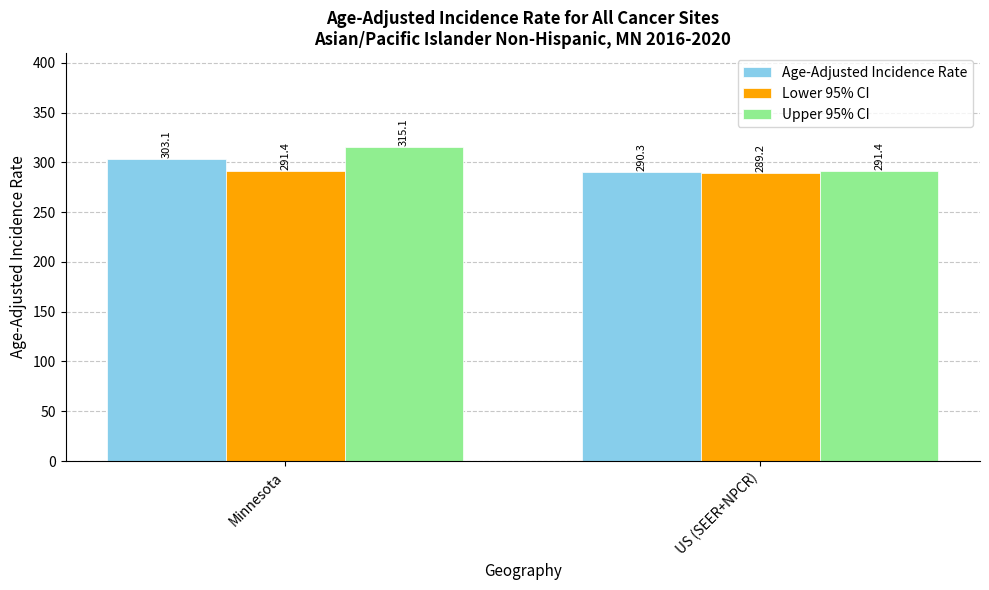

List the labels in order of Lower 95% CI value, smallest first.

US (SEER+NPCR), Minnesota